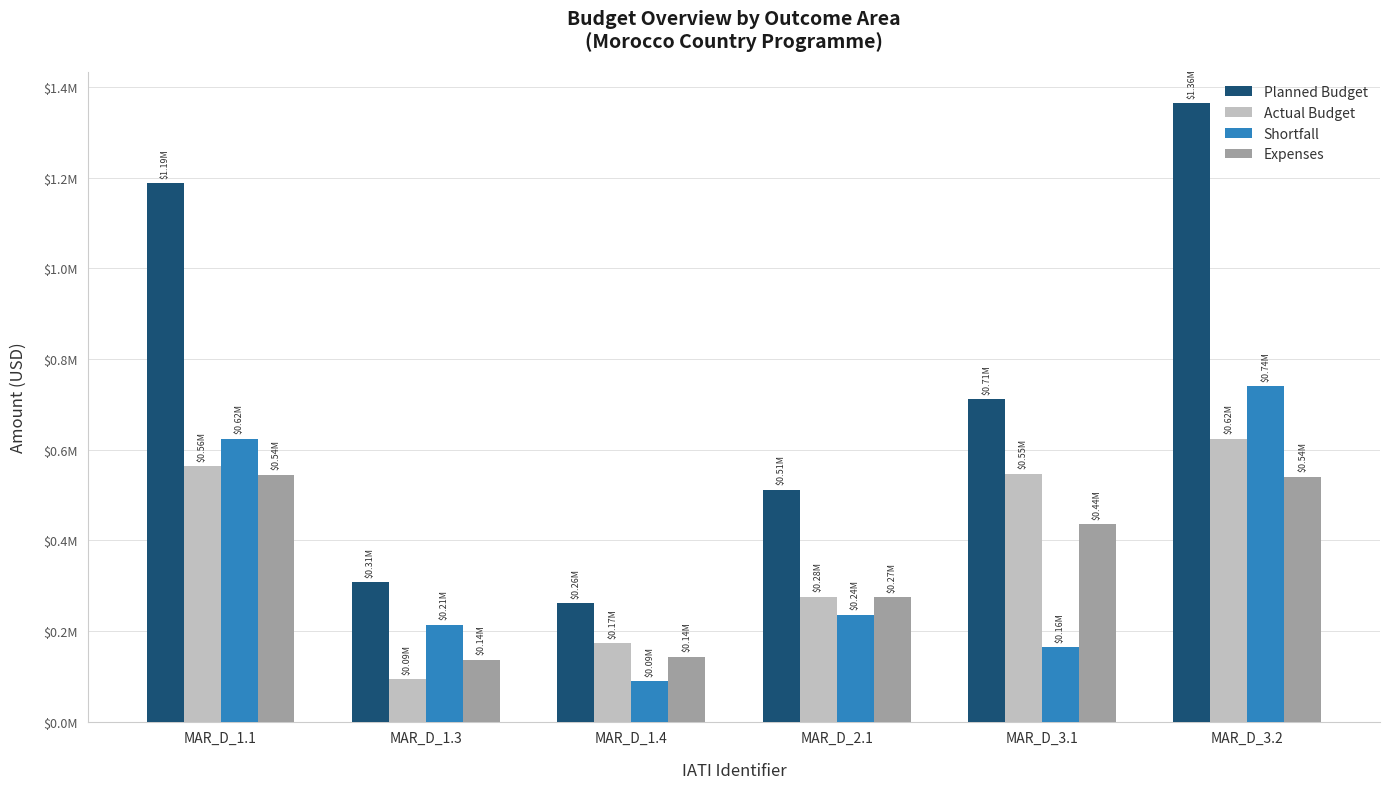

Reading right to left, transcribe all the data shown in this chart.

Planned Budget: MAR_D_3.2=1364231.0	MAR_D_3.1=710657.0	MAR_D_2.1=511261.0	MAR_D_1.4=261347.0	MAR_D_1.3=307297.0	MAR_D_1.1=1187788.0
Actual Budget: MAR_D_3.2=623894.2	MAR_D_3.1=546760.2	MAR_D_2.1=275482.7	MAR_D_1.4=172385.0	MAR_D_1.3=93136.5	MAR_D_1.1=563764.5
Shortfall: MAR_D_3.2=740336.8	MAR_D_3.1=163896.8	MAR_D_2.1=235778.4	MAR_D_1.4=88962.0	MAR_D_1.3=214160.5	MAR_D_1.1=624023.5
Expenses: MAR_D_3.2=540465.1	MAR_D_3.1=435588.5	MAR_D_2.1=274791.9	MAR_D_1.4=142842.2	MAR_D_1.3=136659.5	MAR_D_1.1=544111.1